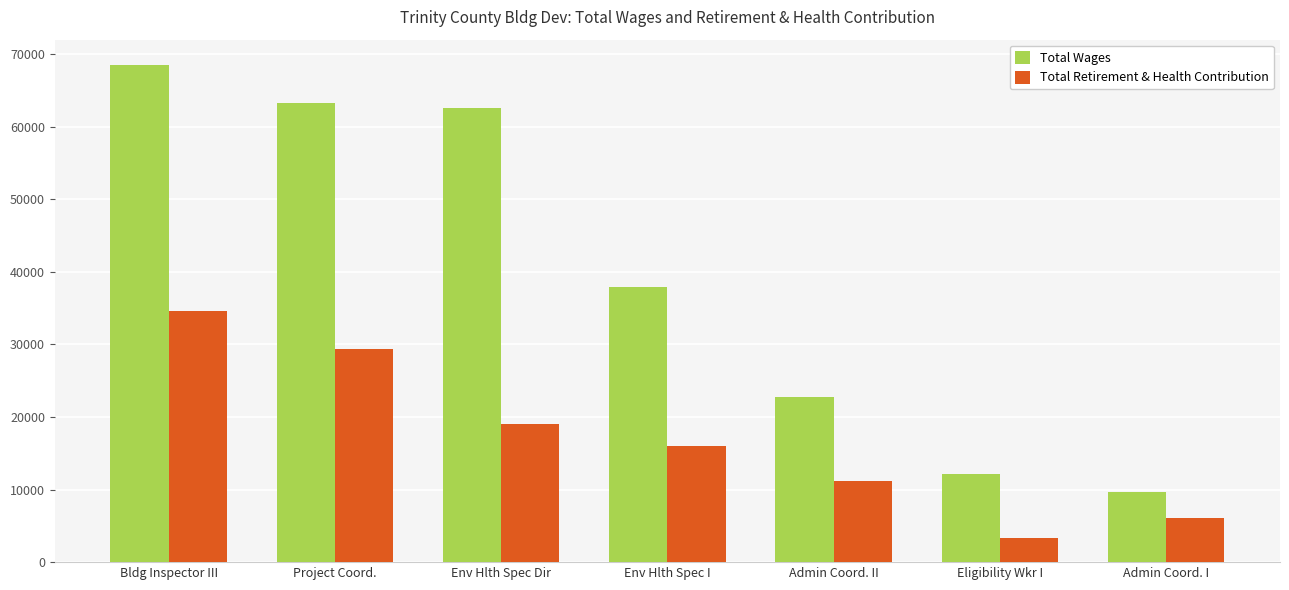

At which category is the sum across all series the highest?

Bldg Inspector III